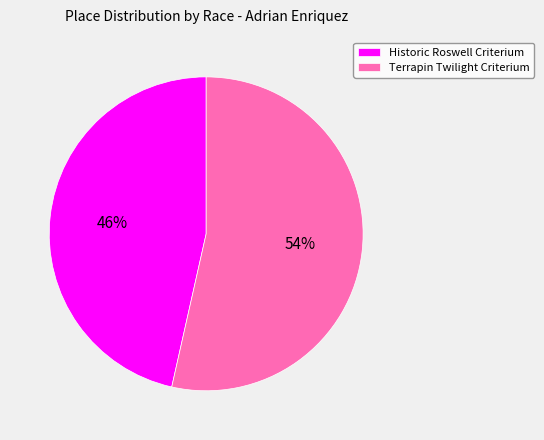

Count the number of slices in the pie.

2